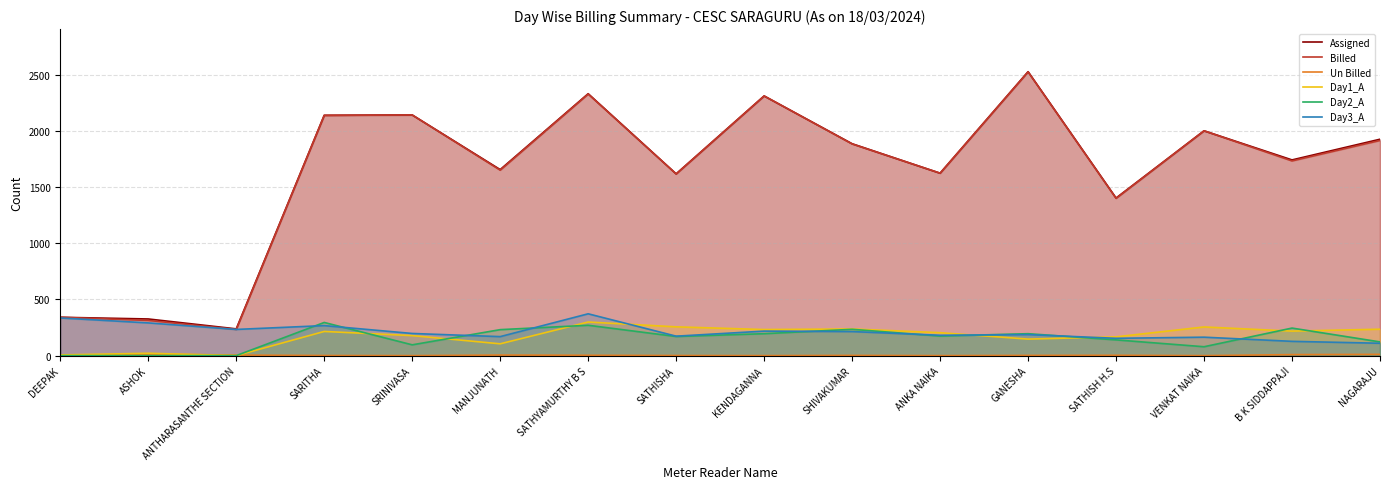

True or false: Assigned and Billed intersect in this chart.

False